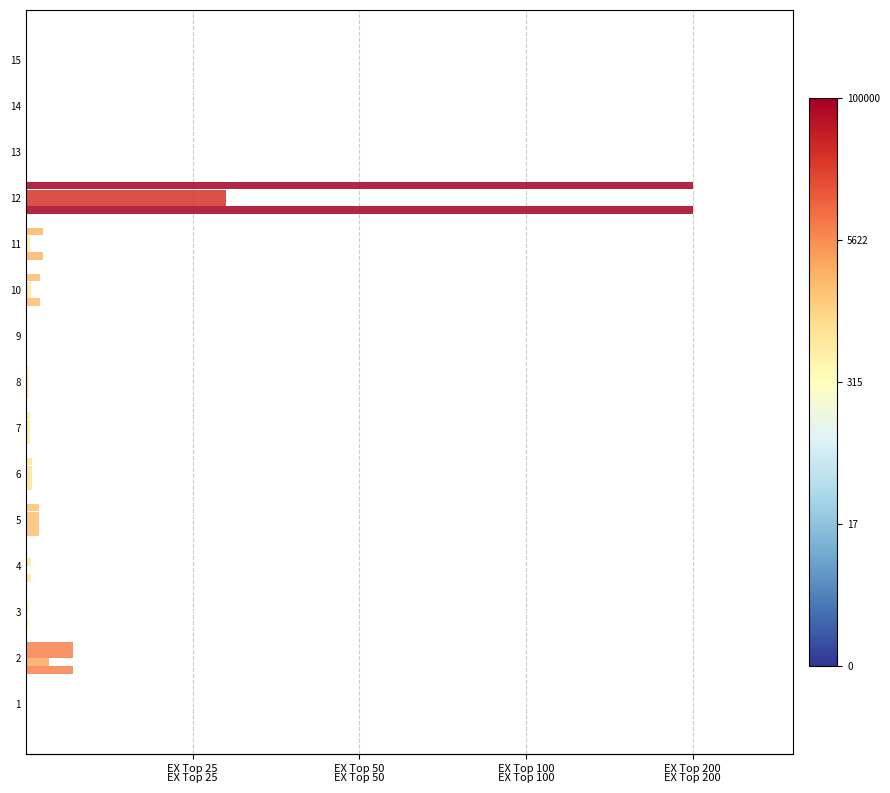

What is the label of the 2nd bar from the right?

13